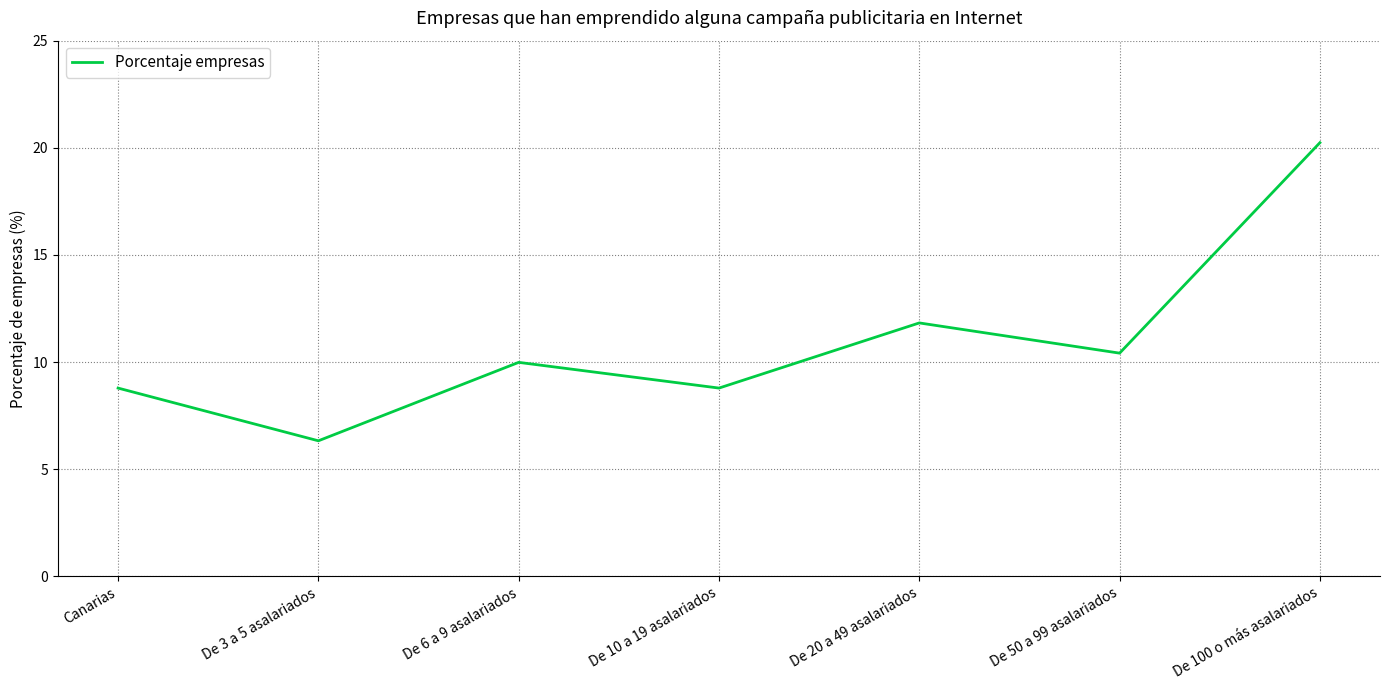

At which label does the data first exceed 9?

De 6 a 9 asalariados